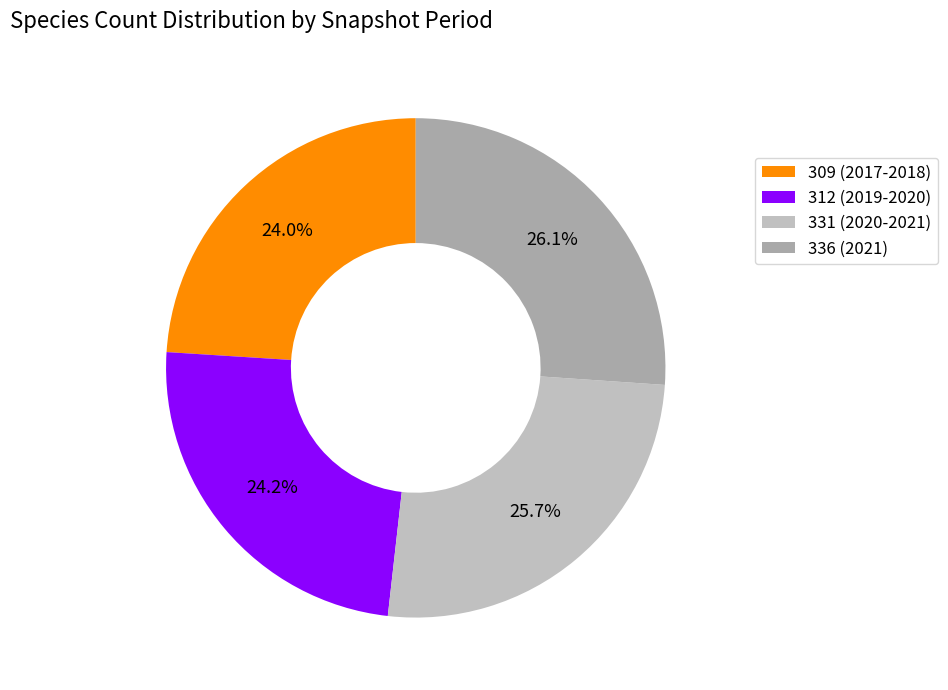

The 312 (2019-2020) slice represents 24% of the pie. True or false?

True